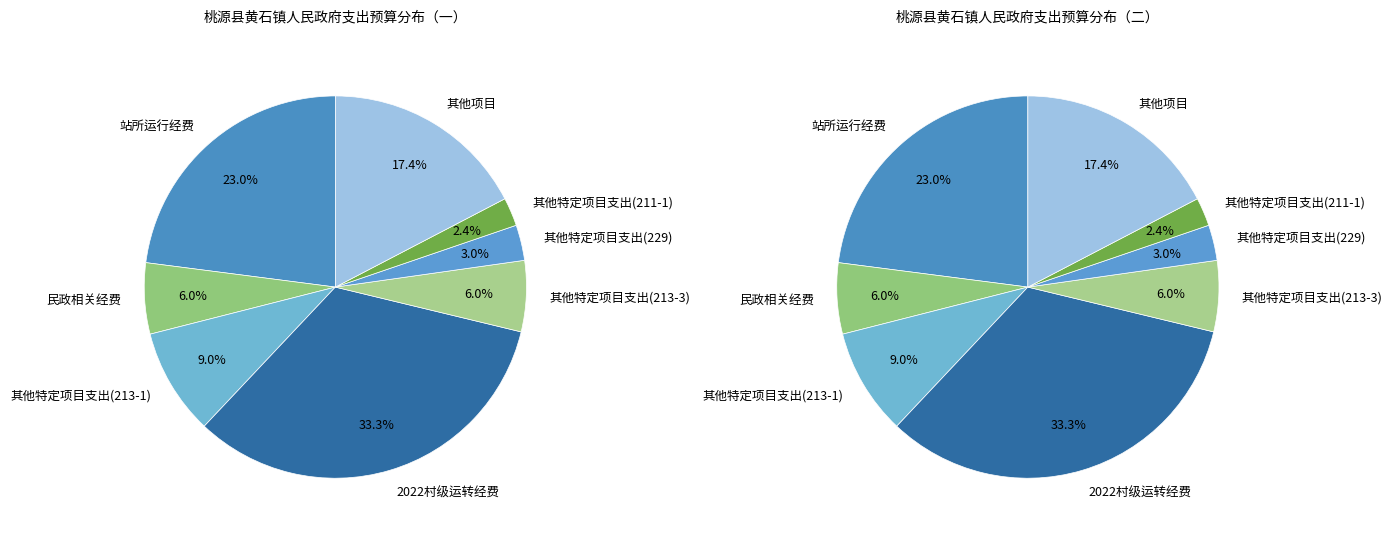

What is the largest slice in the pie chart?

2022村级运转经费